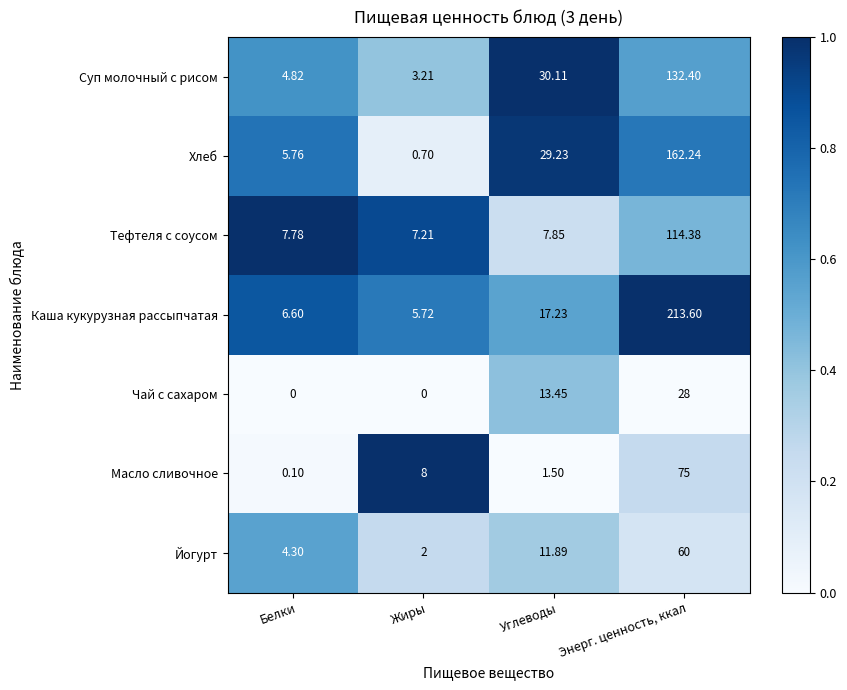

What is the total value across all series at Белки?

29.4